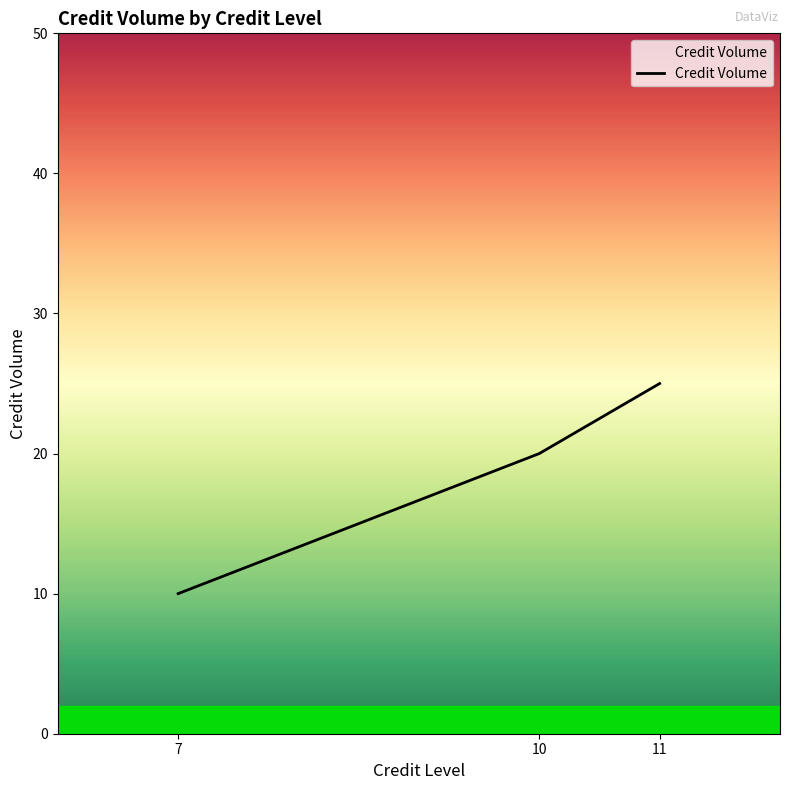

What is the difference between the maximum and second lowest values?

5